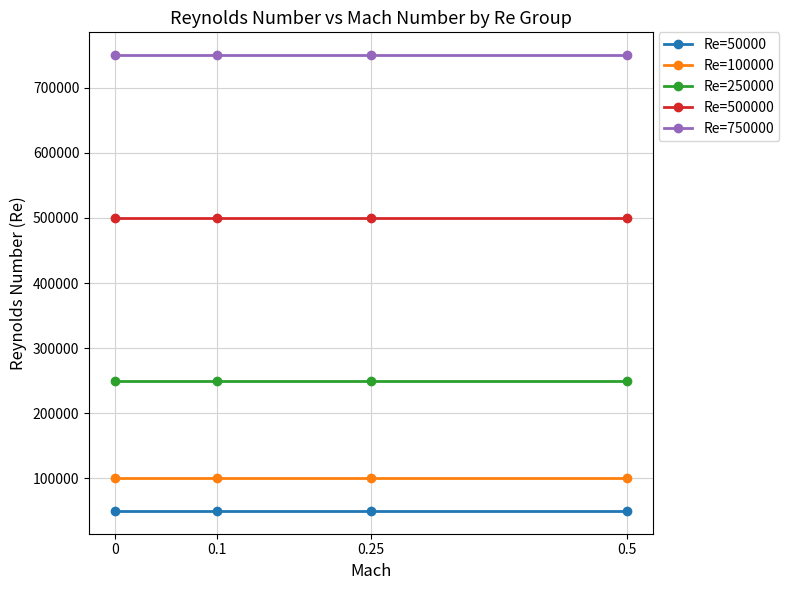

List the series in order of their peak value, lowest first.

Re=50000, Re=100000, Re=250000, Re=500000, Re=750000